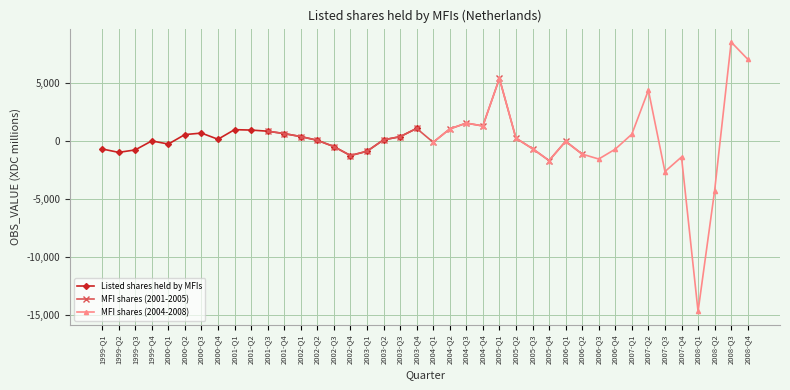

How many values in the MFI shares (2001-2005) series exceed 218?

9